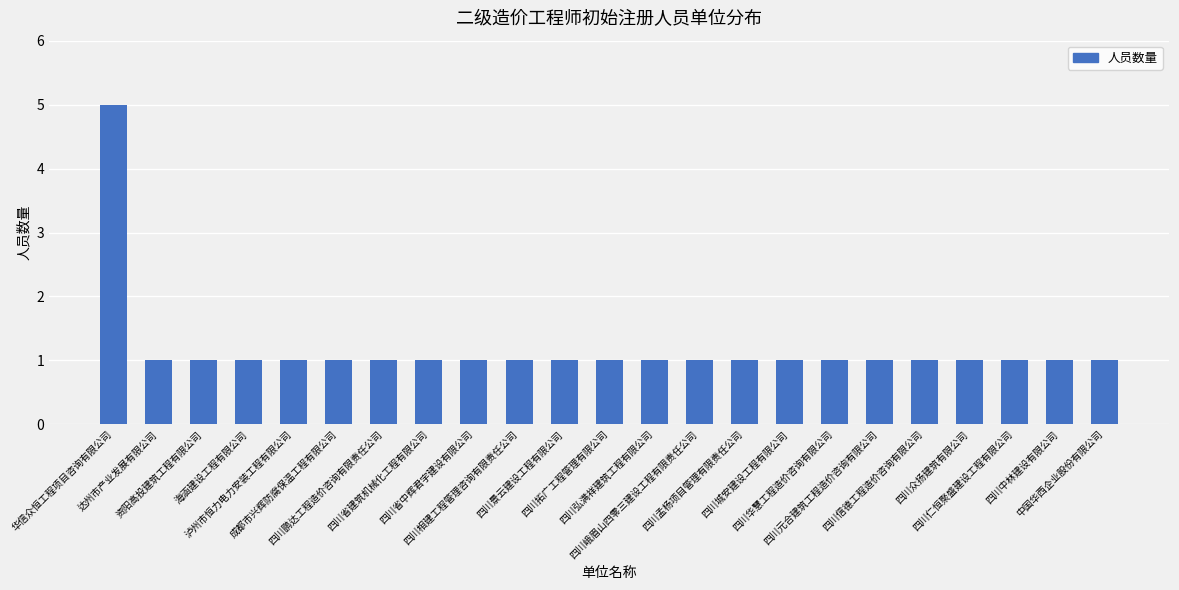

The value at 四川中林建设有限公司 is 1. True or false?

True